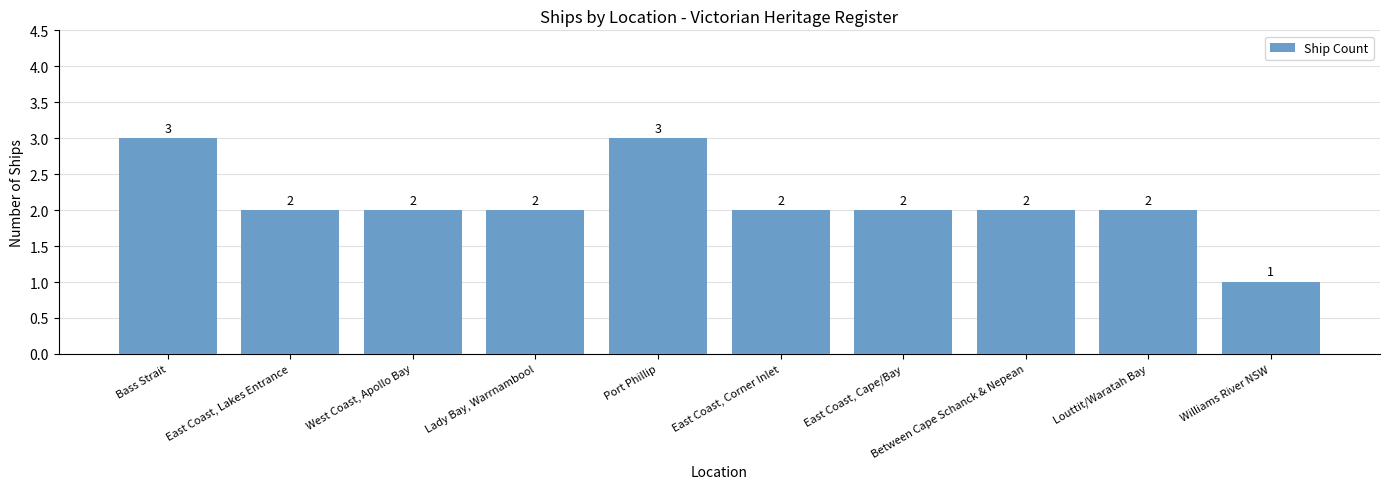

What is the difference between the maximum and minimum values?

2